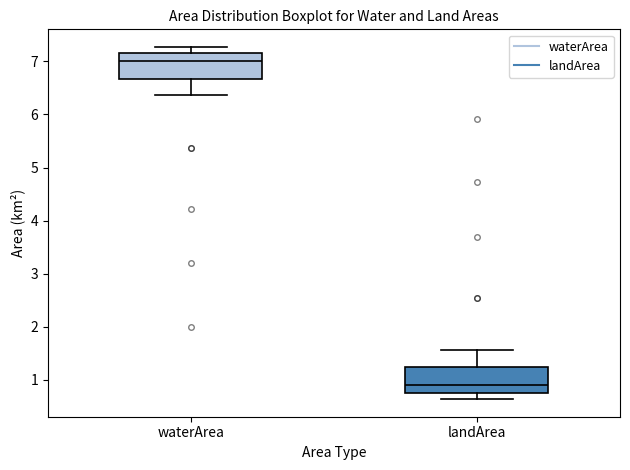

Which box has the lowest median line?

landArea